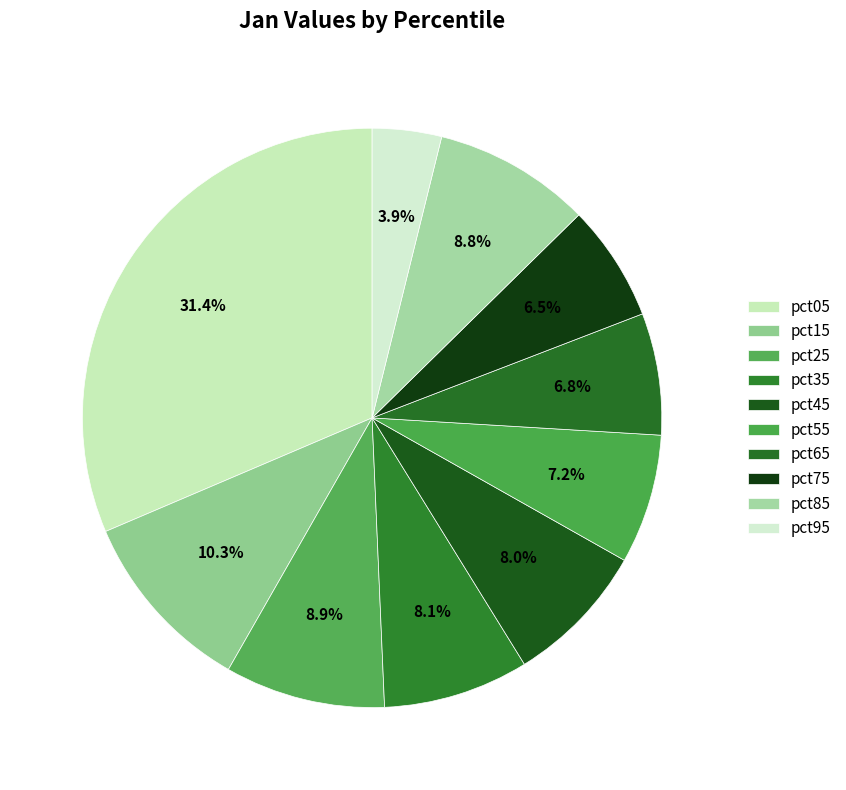

Count the number of slices in the pie.

10